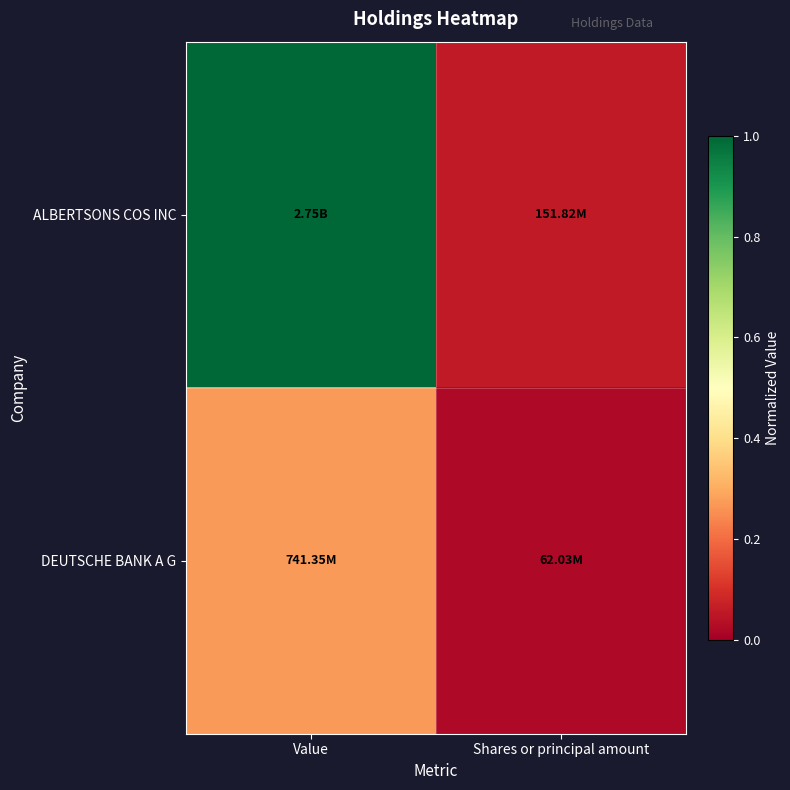

What is the total value across all series at Value?

1.3